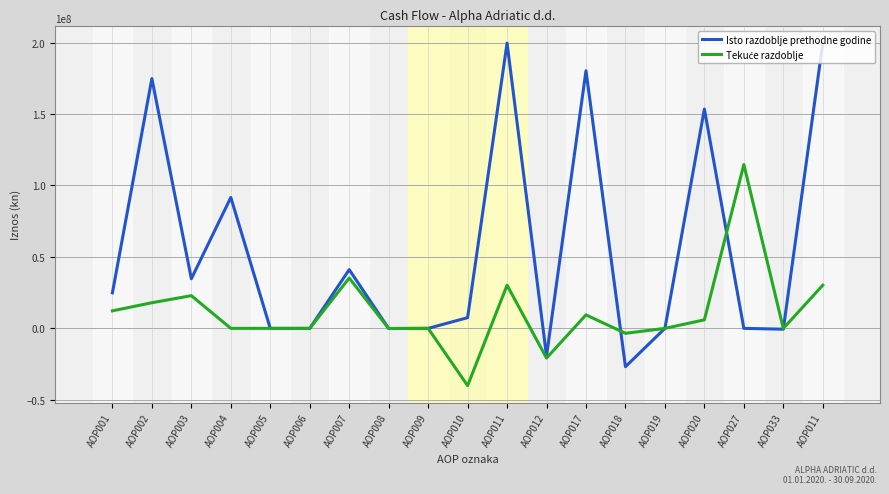

Is this an area chart (filled region under the line)?

No